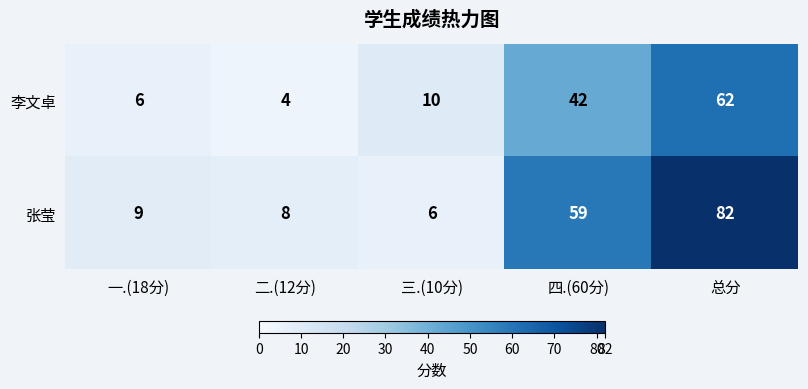

Is it true that 李文卓 equals 4 at 二.(12分)?

True